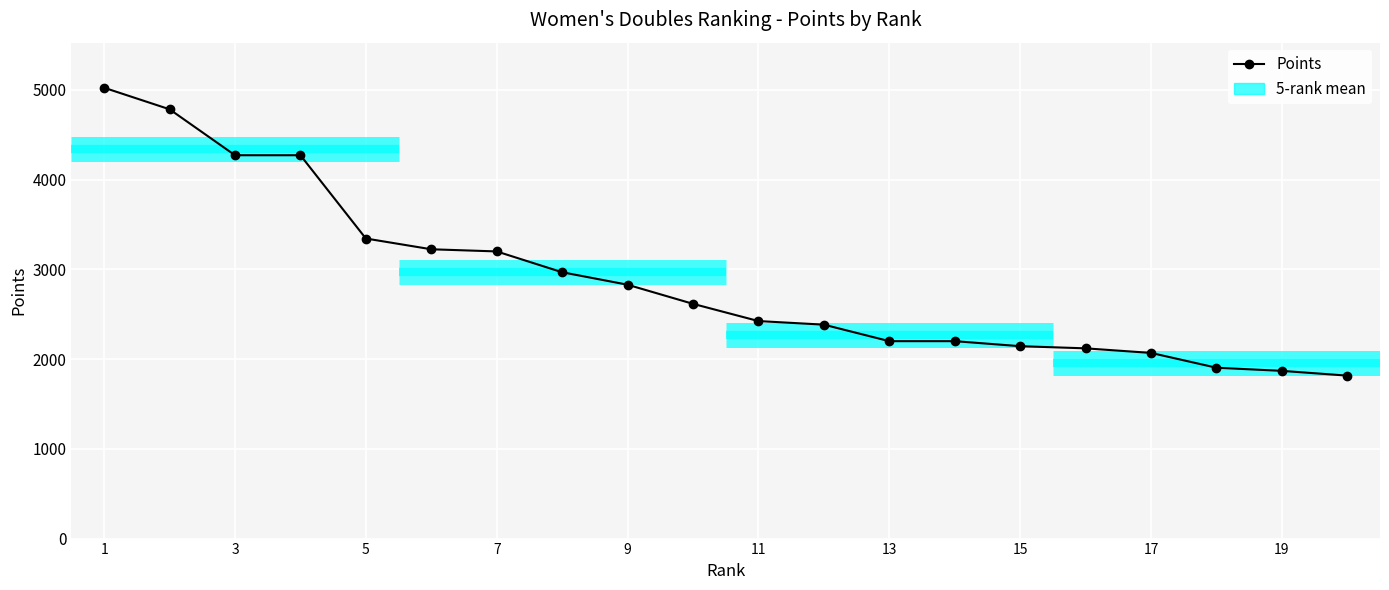

What is the difference between the second highest and second lowest values?

2915